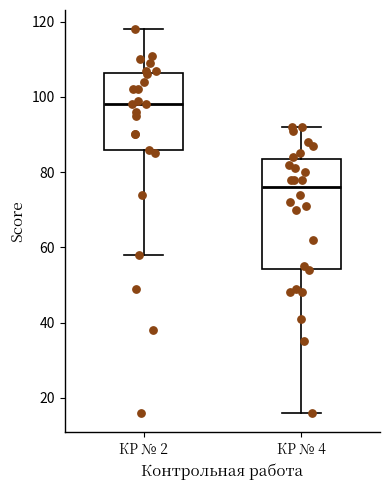

Reading left to right, transcribe this box plot: for each box, give where its median line is, the range the box spans, and where its two whiskers end, as read against the y-axis. The values are not printed on the chart, so give them approximately, as read against the axis.

КР № 2: median 98, box 86 to 106, whiskers 58 to 118
КР № 4: median 76, box 54 to 84, whiskers 16 to 92